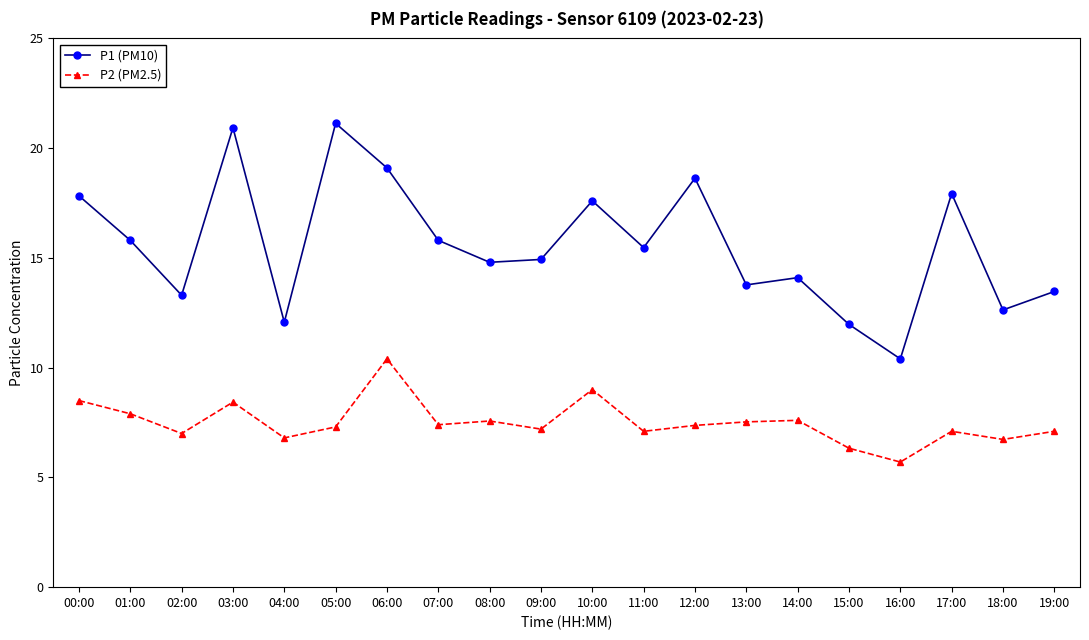

What is the total value across all series at 15:00?

18.3